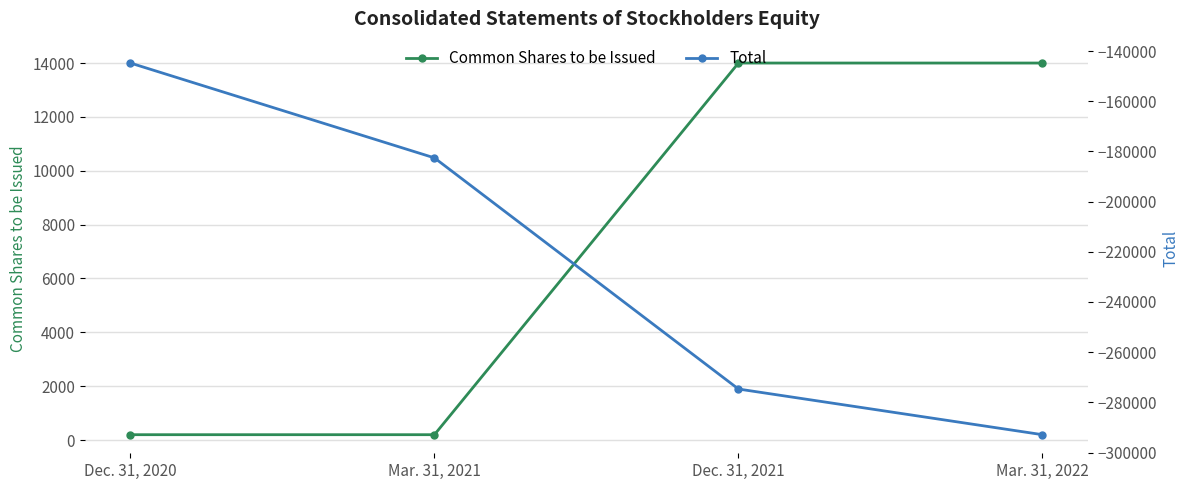

What is the sum of the Common Shares to be Issued values at Dec. 31, 2021 and Mar. 31, 2022?

28000